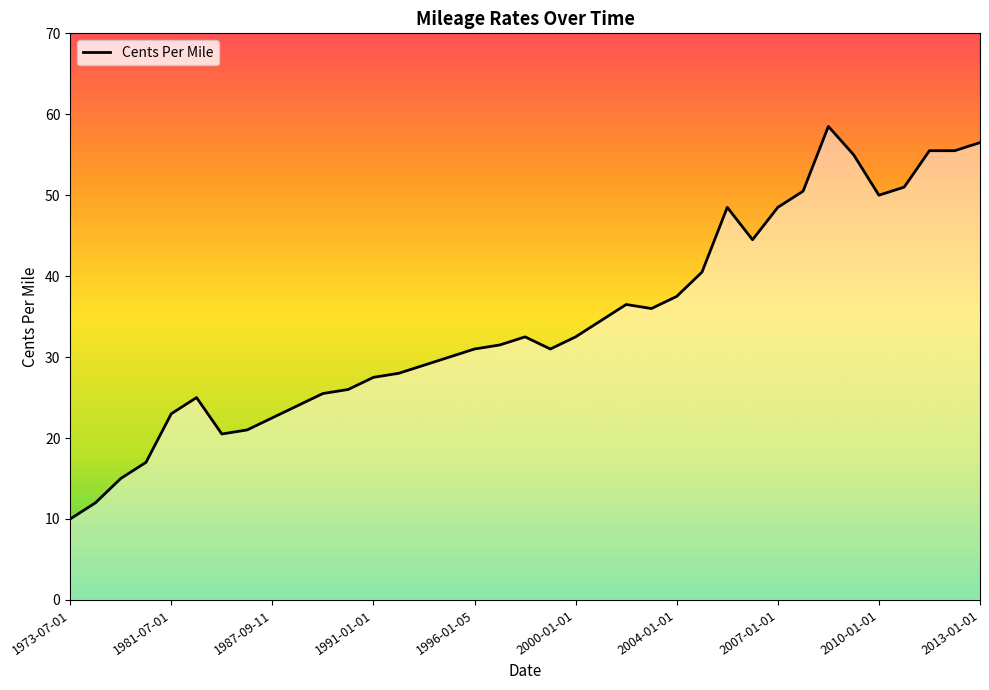

What is the difference between the maximum and minimum values?

48.5